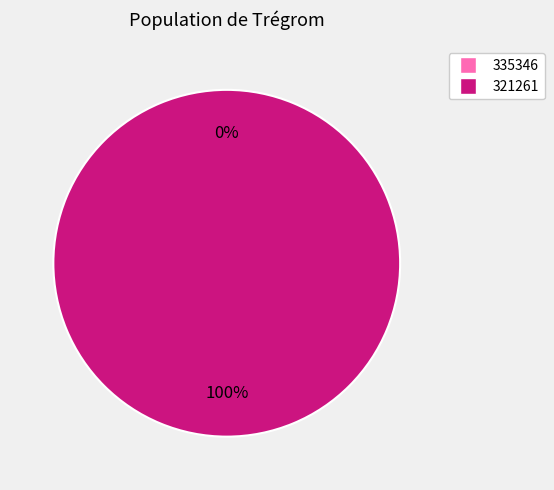

To the nearest percent, what is the combined percentage of 321261 and 335346?

100%